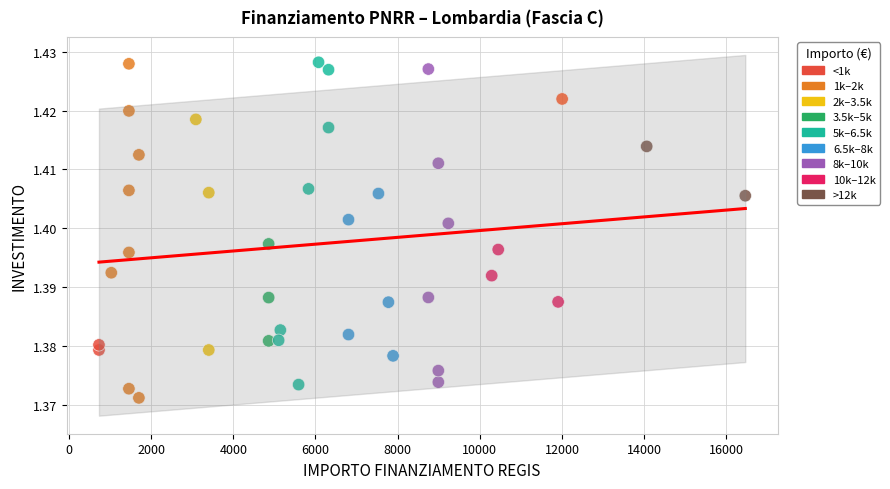

What is the range of X values (max minus min)?

15735.0